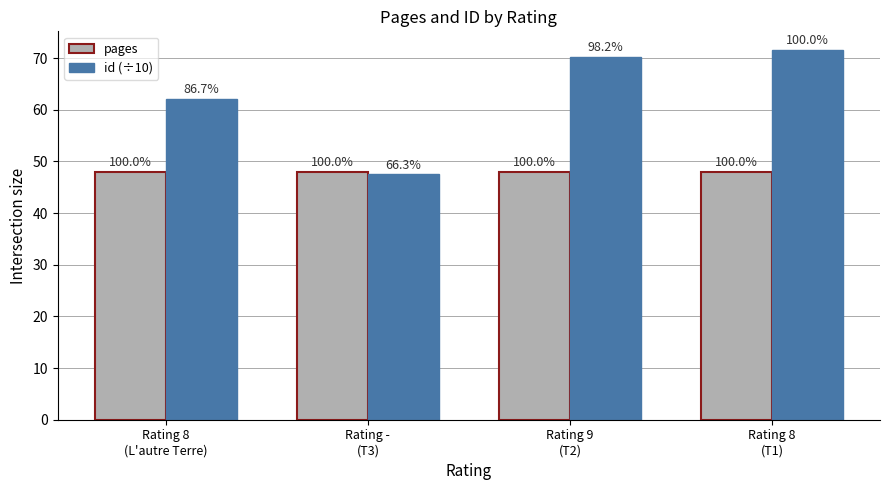

Which series has the largest total across all categories?

id (÷10)